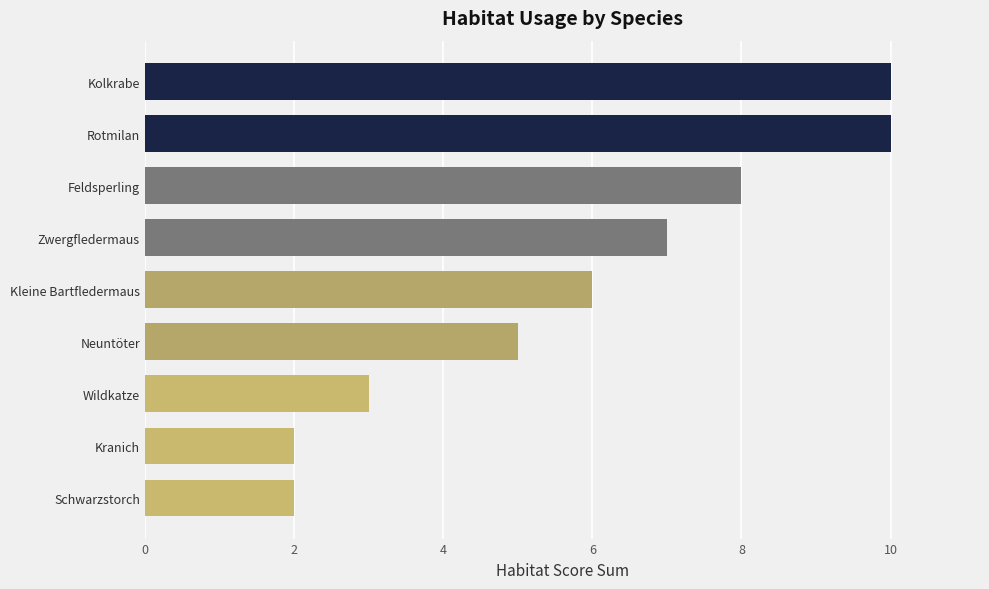

Is it true that the value at Feldsperling is 8?

True